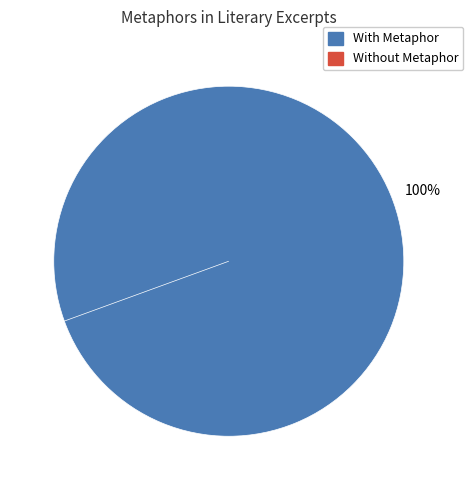

Is it true that Ruling Passion (C-H Lion 1) is 18% of the pie?

False